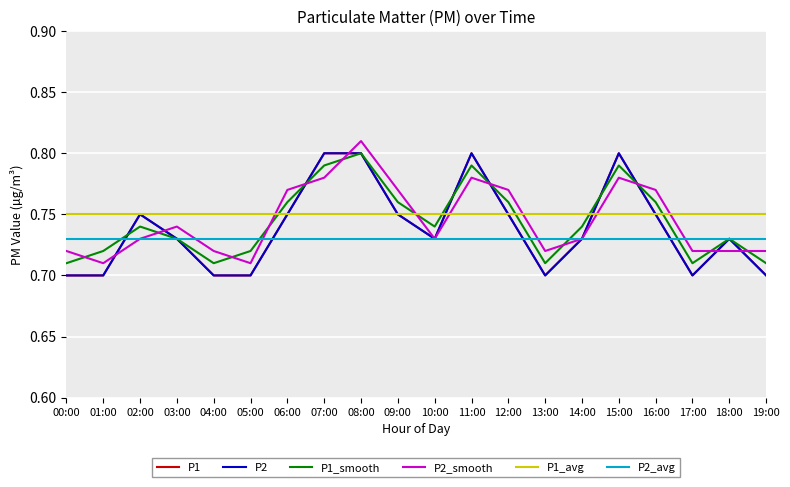

Which category has the highest value across all series?

08:00